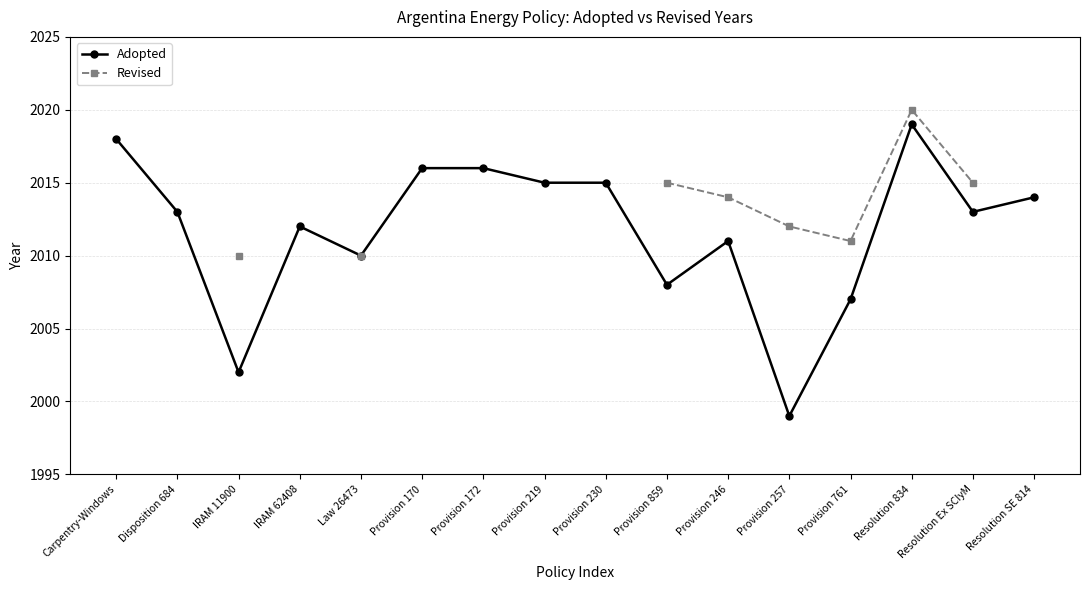

List the labels in order of Adopted value, largest first.

Resolution 834, Carpentry-Windows, Provision 170, Provision 172, Provision 219, Provision 230, Resolution SE 814, Disposition 684, Resolution Ex SCIyM, IRAM 62408, Provision 246, Law 26473, Provision 859, Provision 761, IRAM 11900, Provision 257